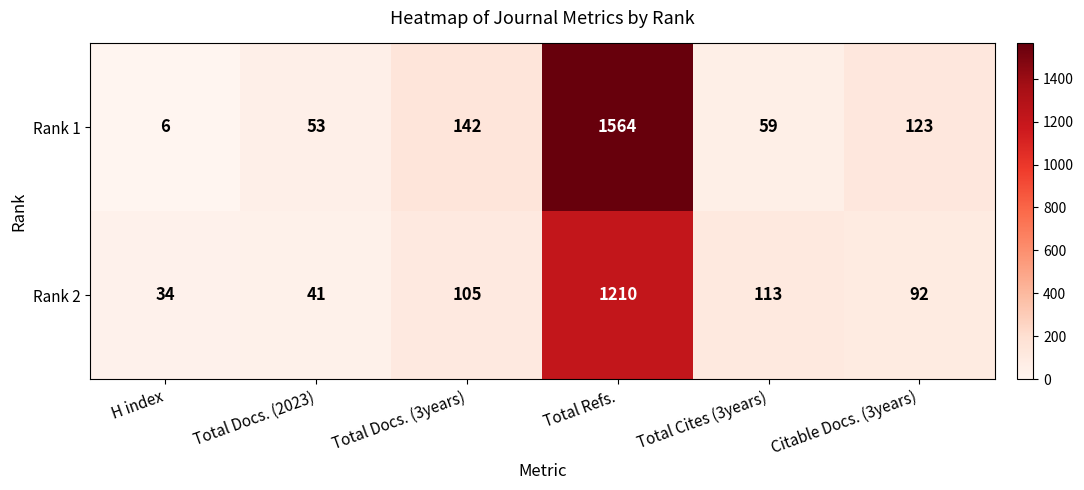

What value does the Rank 1 series have at Total Docs. (3years)?

142